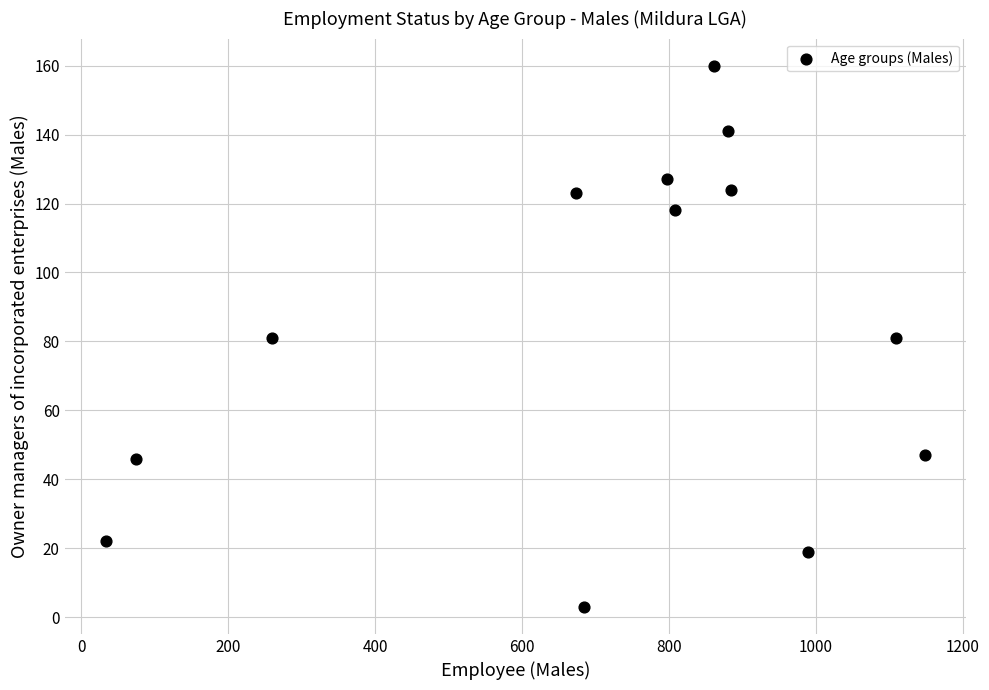

What is the range of Y values (max minus min)?

157